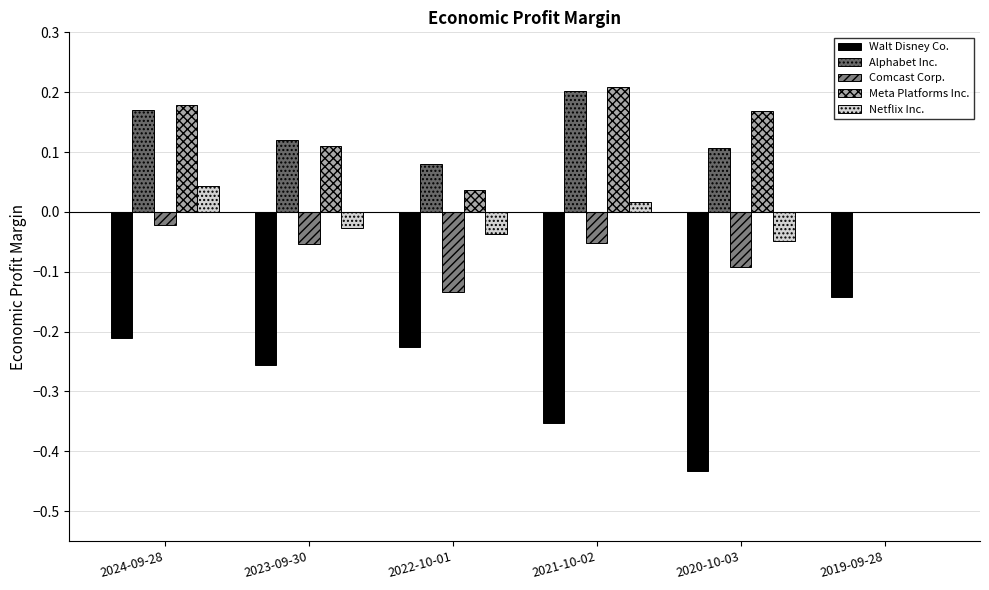

What is the label of the 3rd bar from the left?

2022-10-01